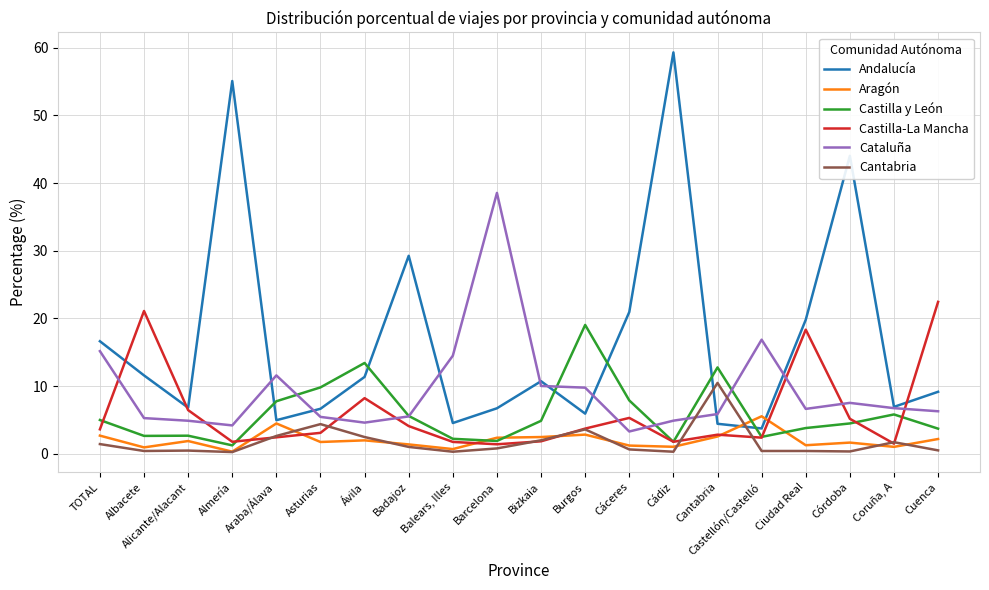

The Castilla y León series shows 2.8 at Cáceres. True or false?

False